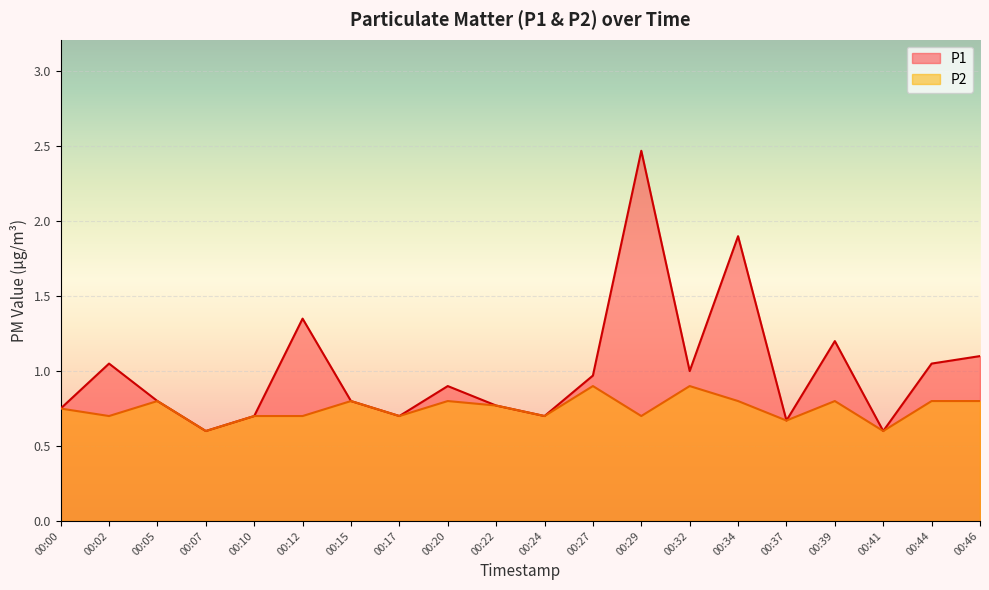

At which category does the chart reach its minimum across all series?

00:07